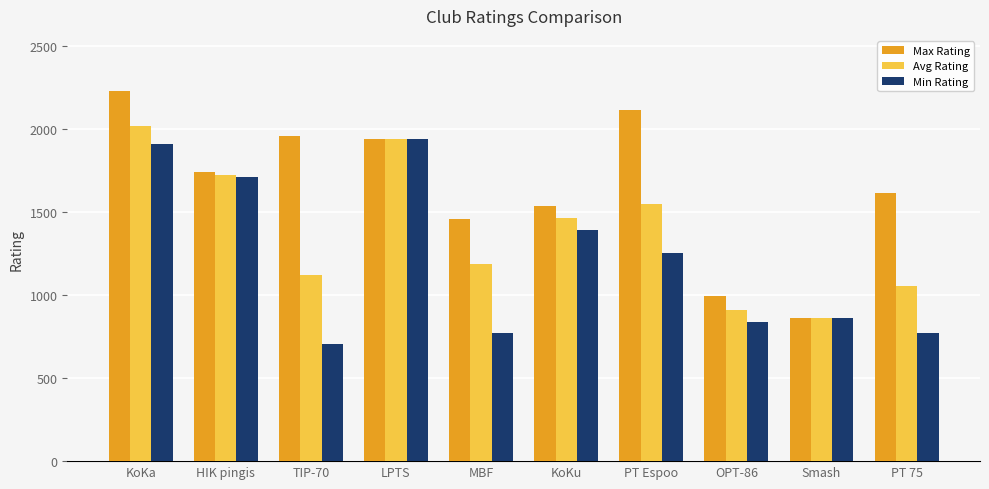

List the labels in order of Avg Rating value, smallest first.

Smash, OPT-86, PT 75, TIP-70, MBF, KoKu, PT Espoo, HIK pingis, LPTS, KoKa